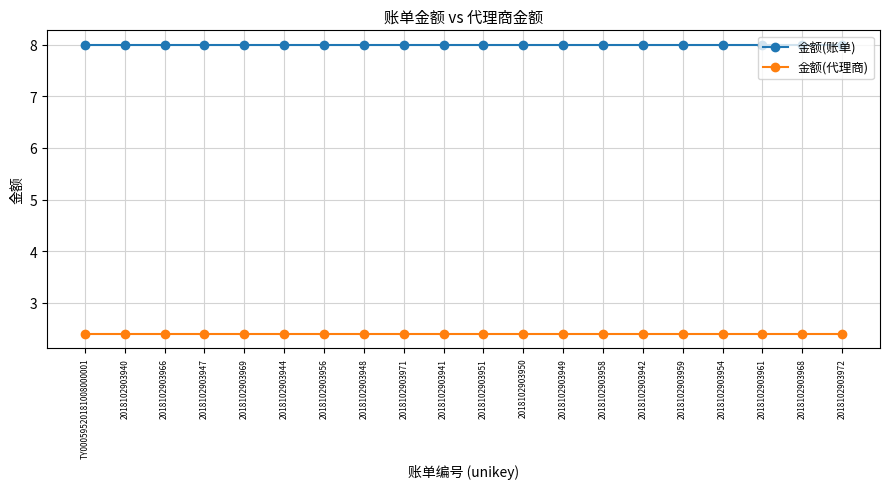

True or false: 金额(账单) and 金额(代理商) cross at least once.

False